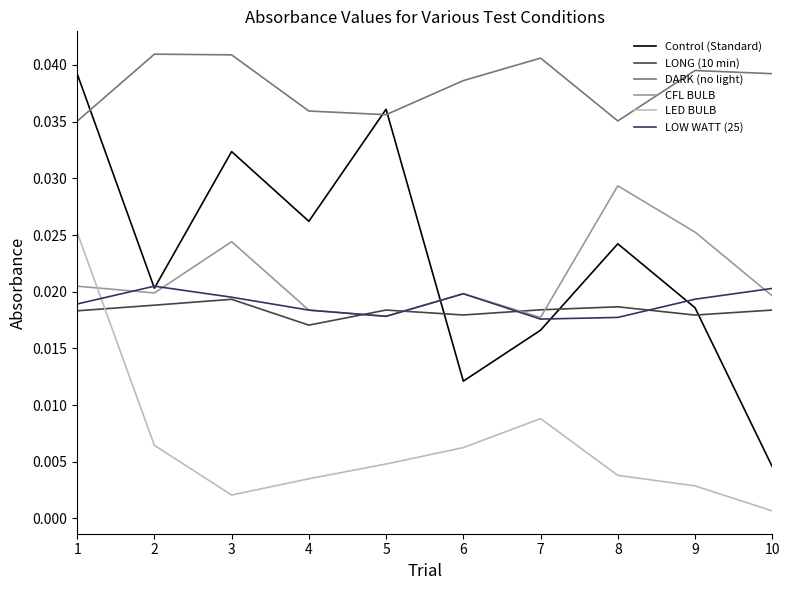

Which series changed the most between 3 and 5?

CFL BULB